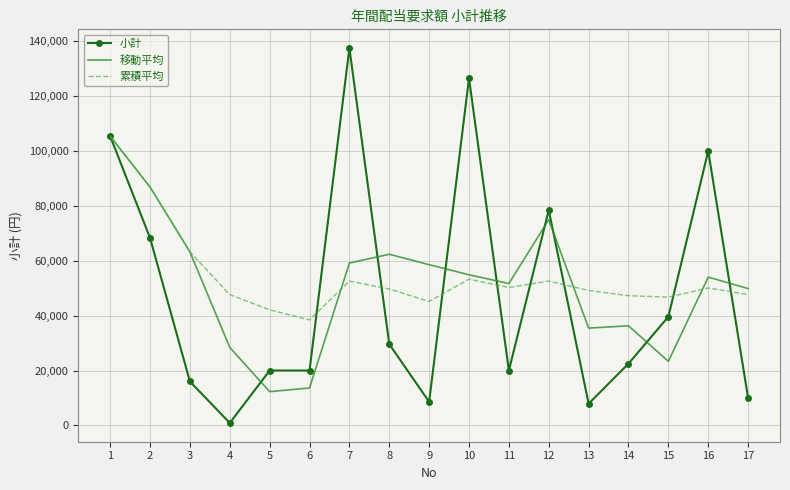

The value of 移動平均 at 11 is 16659.4. True or false?

False